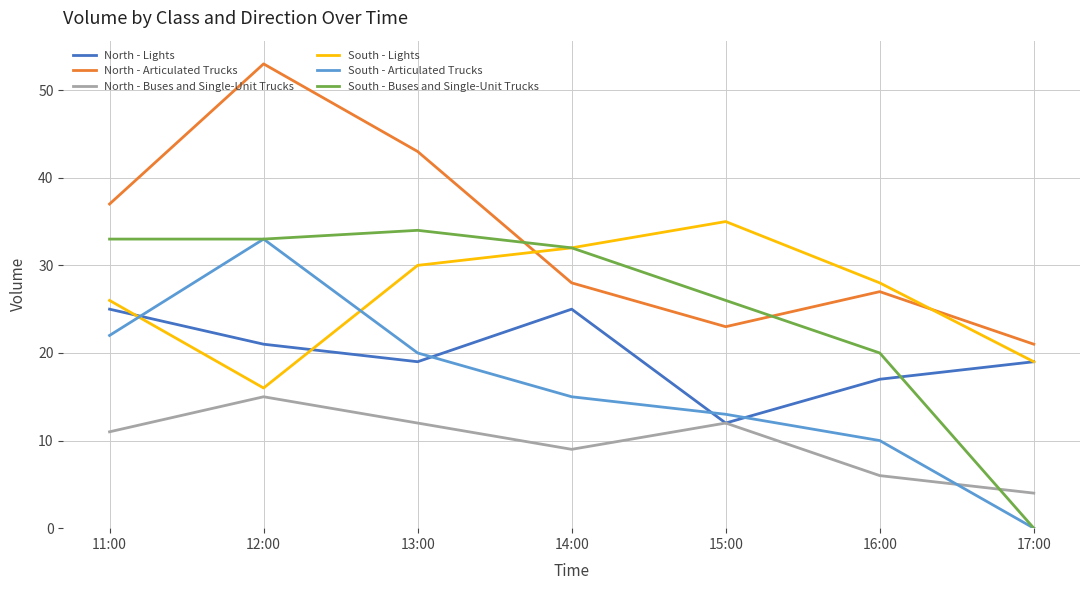

At 11:00, list the series in order from smallest to largest.

North - Buses and Single-Unit Trucks, South - Articulated Trucks, North - Lights, South - Lights, South - Buses and Single-Unit Trucks, North - Articulated Trucks